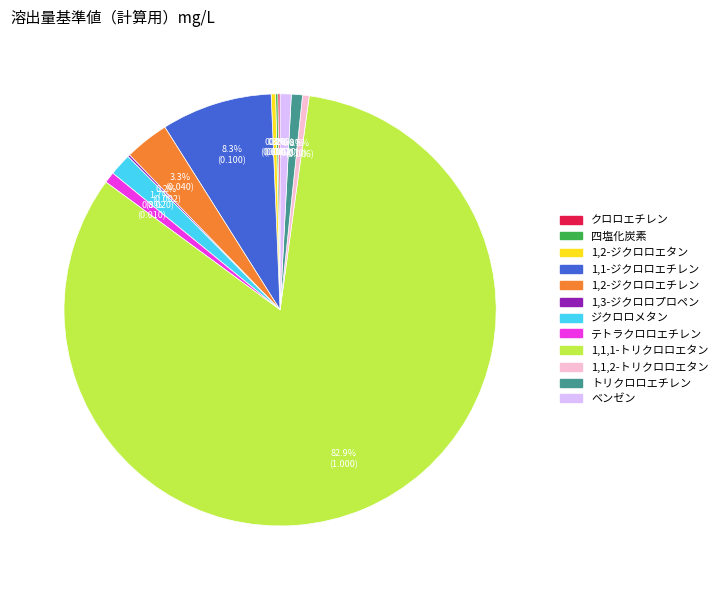

Which category has the biggest portion of the pie?

1,1,1-トリクロロエタン